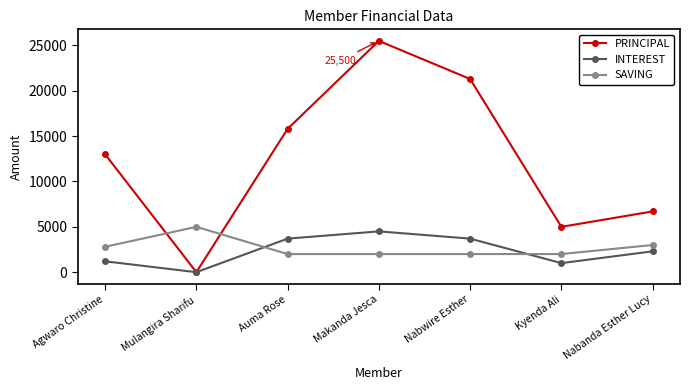

At which category does PRINCIPAL reach its first local valley?

Mulangira Sharifu